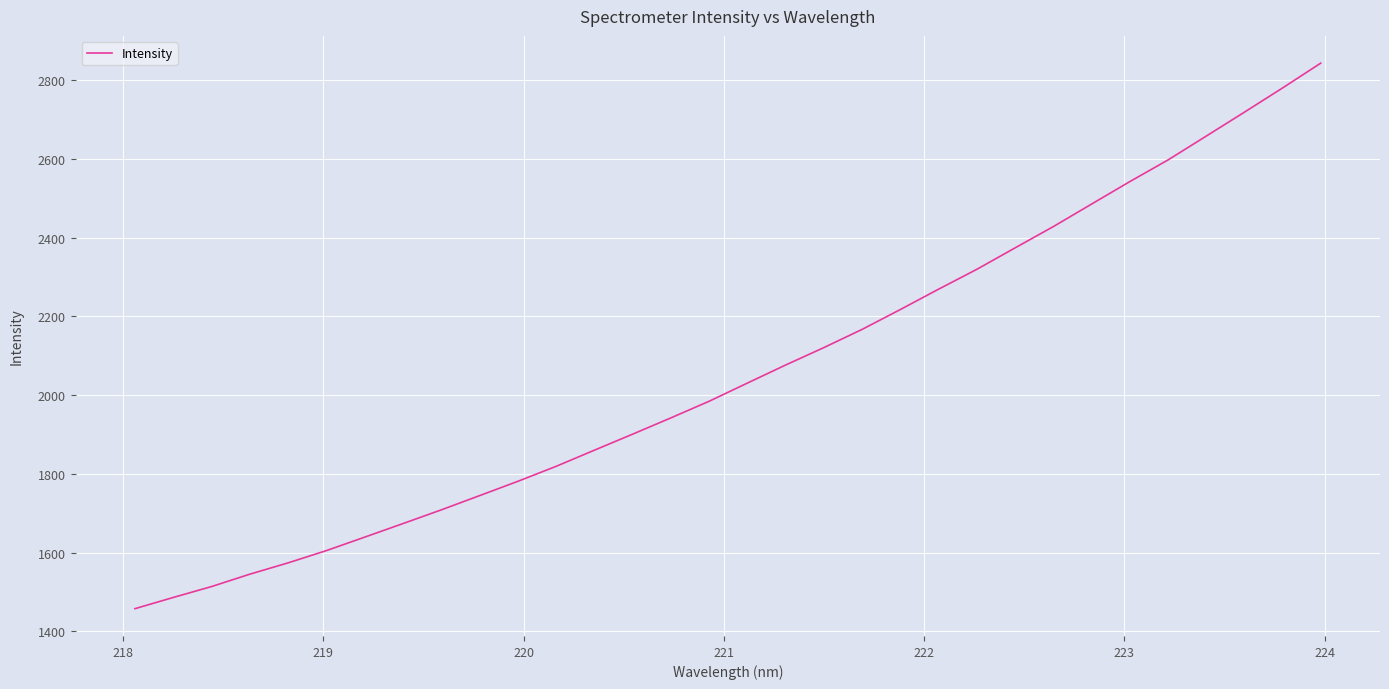

What is the difference between the maximum and minimum values?

1385.9